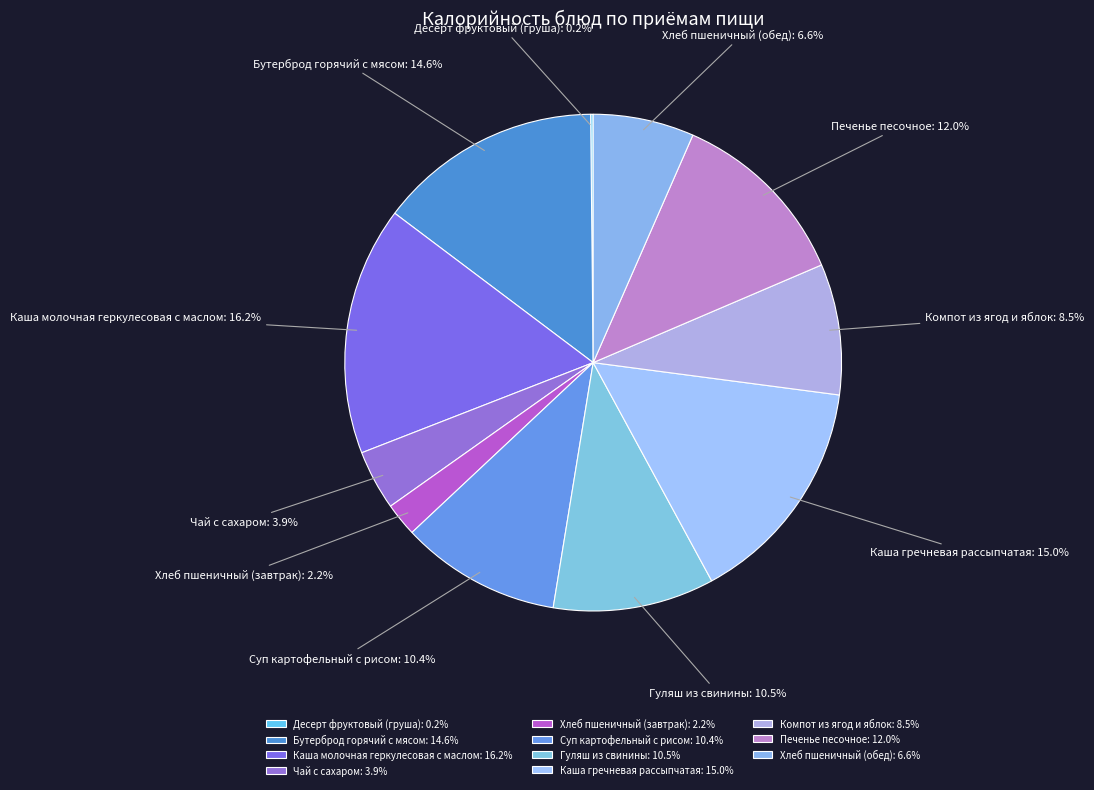

What is the ratio of the value at Суп картофельный с рисом to the value at Гуляш из свинины?

1.0